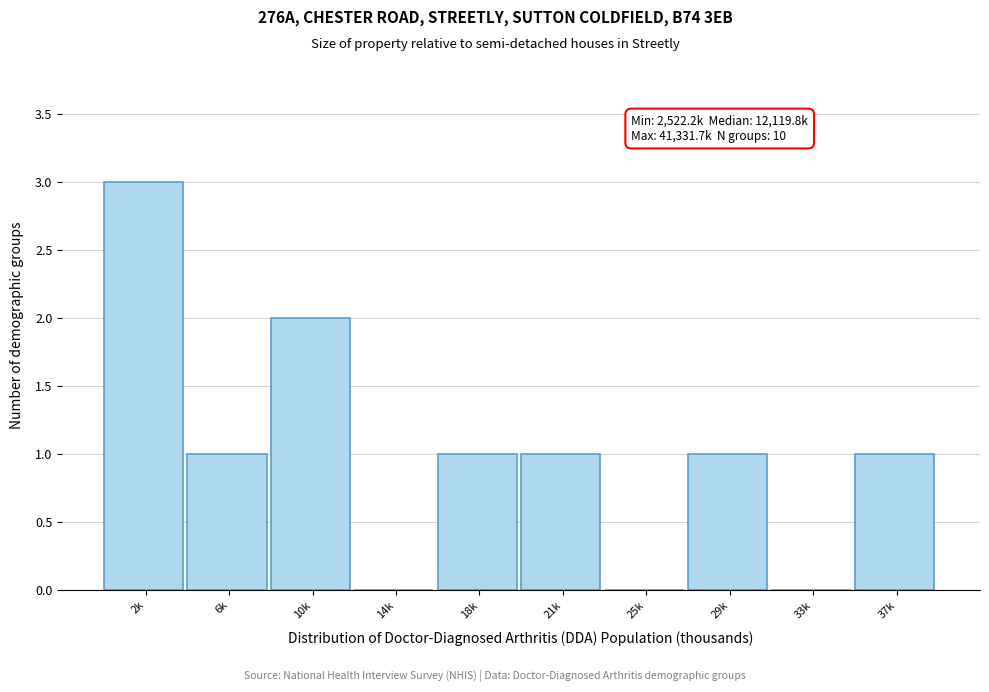

Reading left to right, transcribe all the data shown in this chart.

2k=3	6k=1	10k=2	14k=0	18k=1	21k=1	25k=0	29k=1	33k=0	37k=1